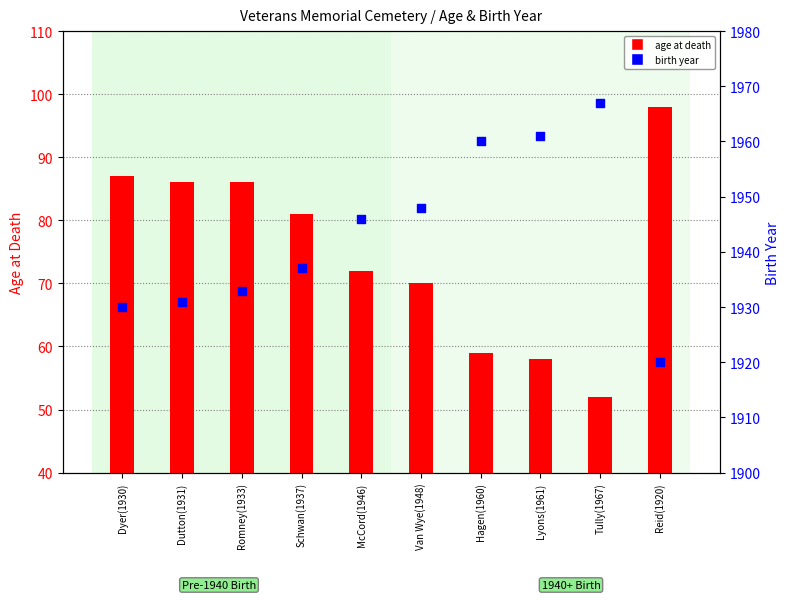

Is the value of age at death at Hagen(1960) greater than the value of birth year at McCord(1946)?

No